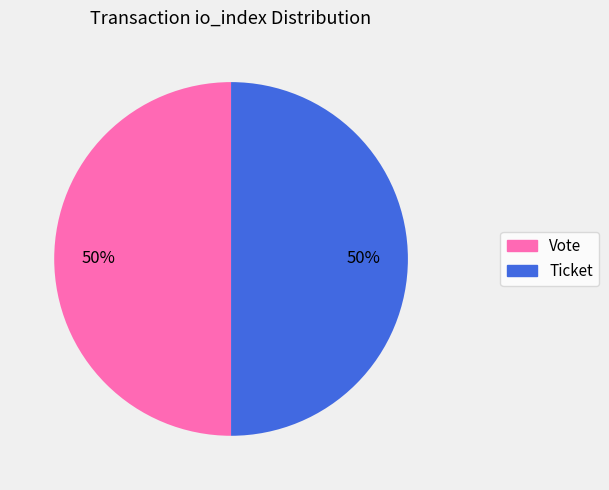

How many segments does this pie chart have?

2